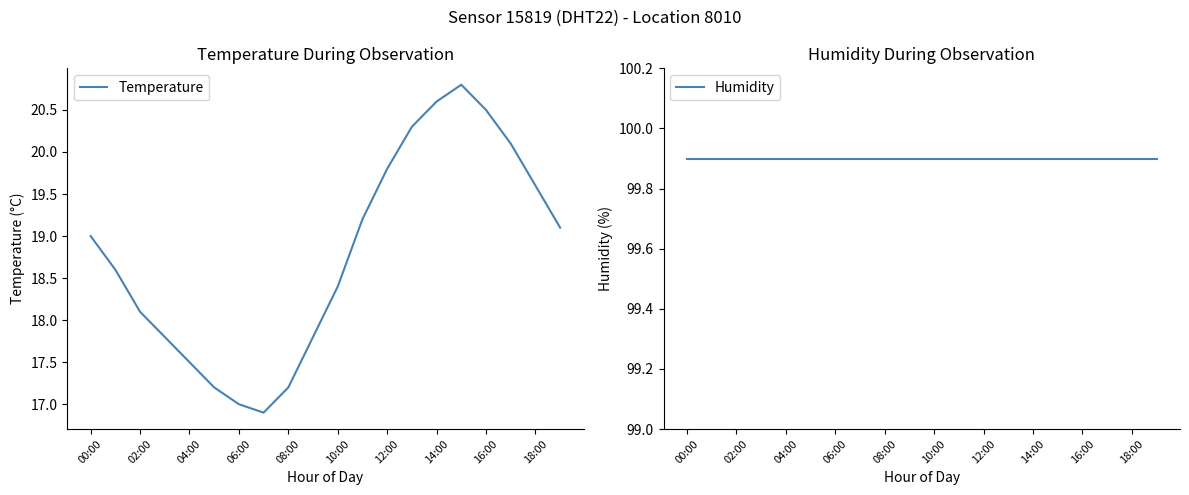

True or false: Temperature and Humidity cross at least once.

False